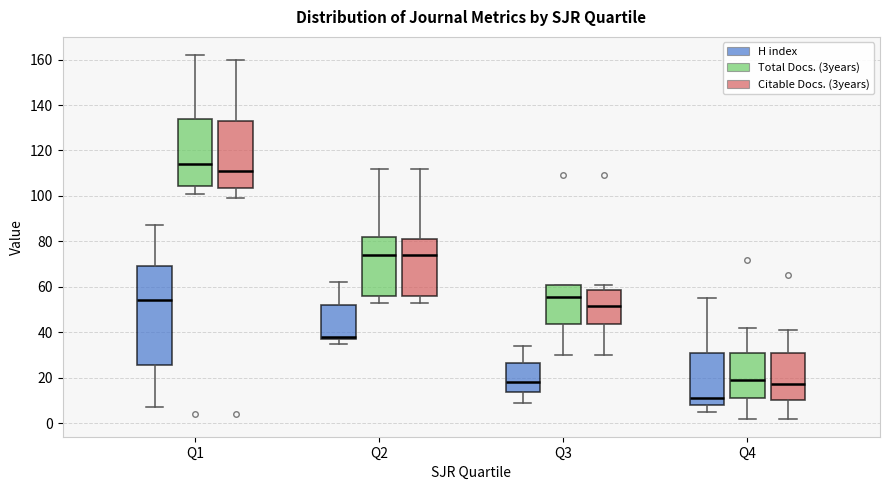

Reading left to right, transcribe this box plot: for each box, give where its median line is, the range the box spans, and where its two whiskers end, as read against the y-axis. The values are not printed on the chart, so give them approximately, as read against the axis.

Q1 (H index): median 54, box 26 to 70, whiskers 8 to 88
Q1 (Total Docs. (3years)): median 114, box 104 to 134, whiskers 102 to 162
Q1 (Citable Docs. (3years)): median 112, box 104 to 134, whiskers 100 to 160
Q2 (H index): median 38 (just above the box's lower edge), box 38 to 52, whiskers 36 to 62
Q2 (Total Docs. (3years)): median 74, box 56 to 82, whiskers 54 to 112
Q2 (Citable Docs. (3years)): median 74, box 56 to 82, whiskers 54 to 112
Q3 (H index): median 18, box 14 to 26, whiskers 10 to 34
Q3 (Total Docs. (3years)): median 56, box 44 to 60, whiskers 30 to 62
Q3 (Citable Docs. (3years)): median 52, box 44 to 58, whiskers 30 to 62
Q4 (H index): median 12, box 8 to 32, whiskers 6 to 56
Q4 (Total Docs. (3years)): median 20, box 12 to 32, whiskers 2 to 42
Q4 (Citable Docs. (3years)): median 18, box 10 to 32, whiskers 2 to 42